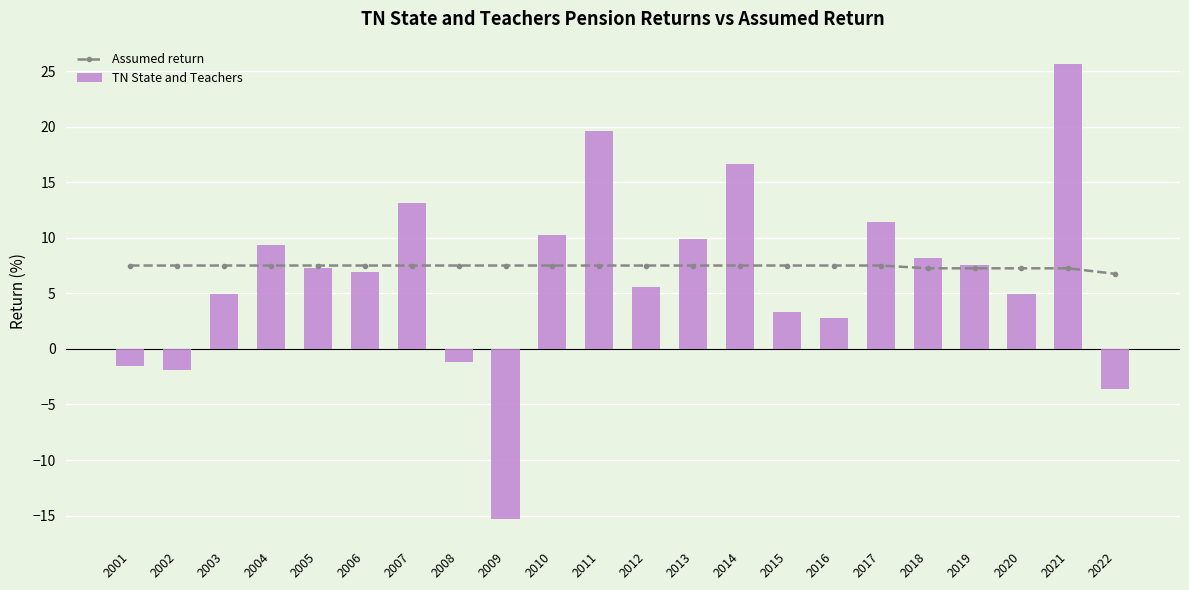

What is the value of the TN State and Teachers bar at the 2nd from the left?

-1.9